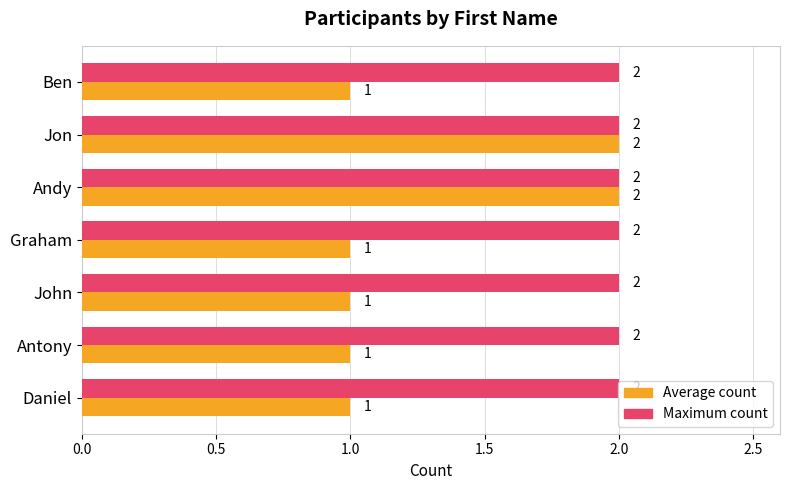

Which series has the largest total across all categories?

Maximum count